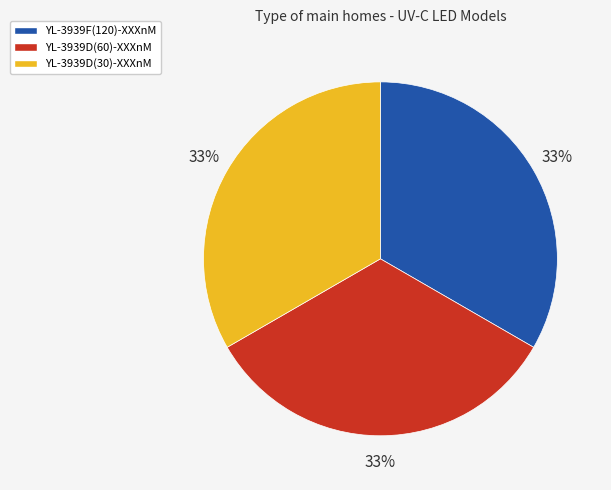

Does YL-3939D(30)-XXXnM represent more than half of the total?

No